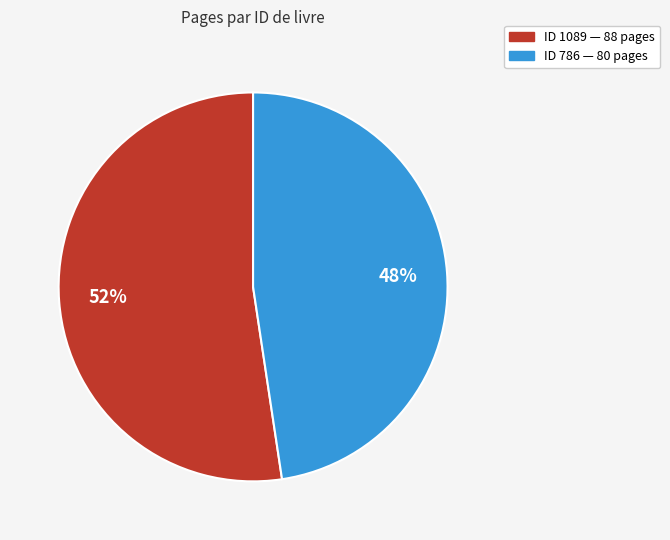

How many slices are in this pie chart?

2